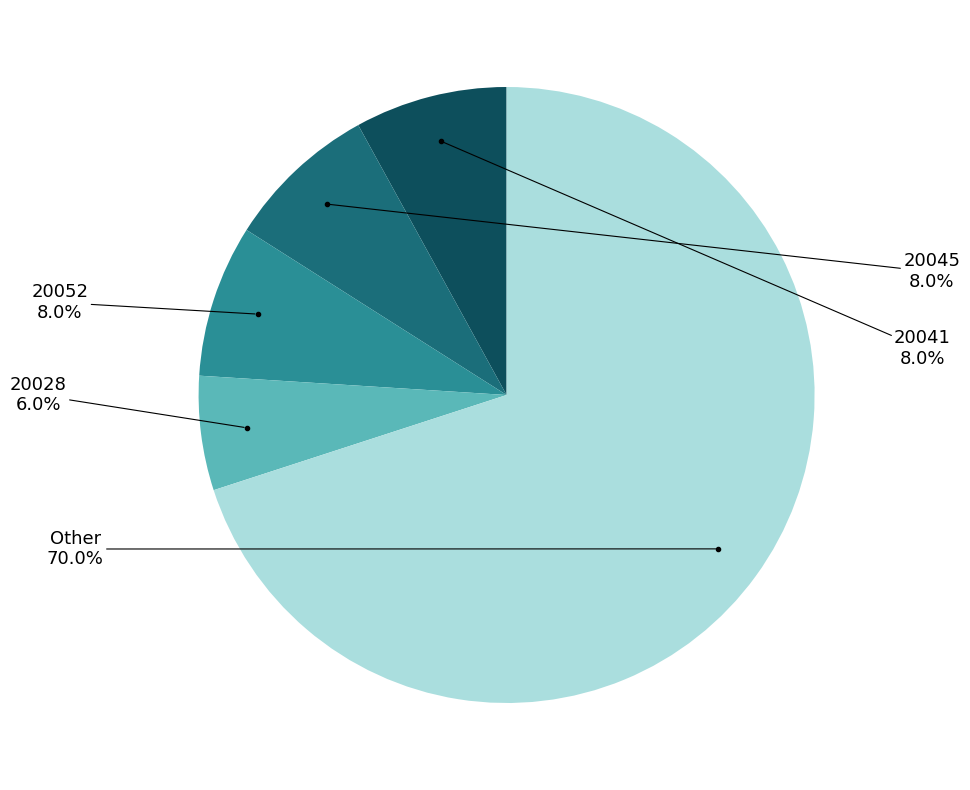

Is there any slice that represents more than half of the pie?

Yes